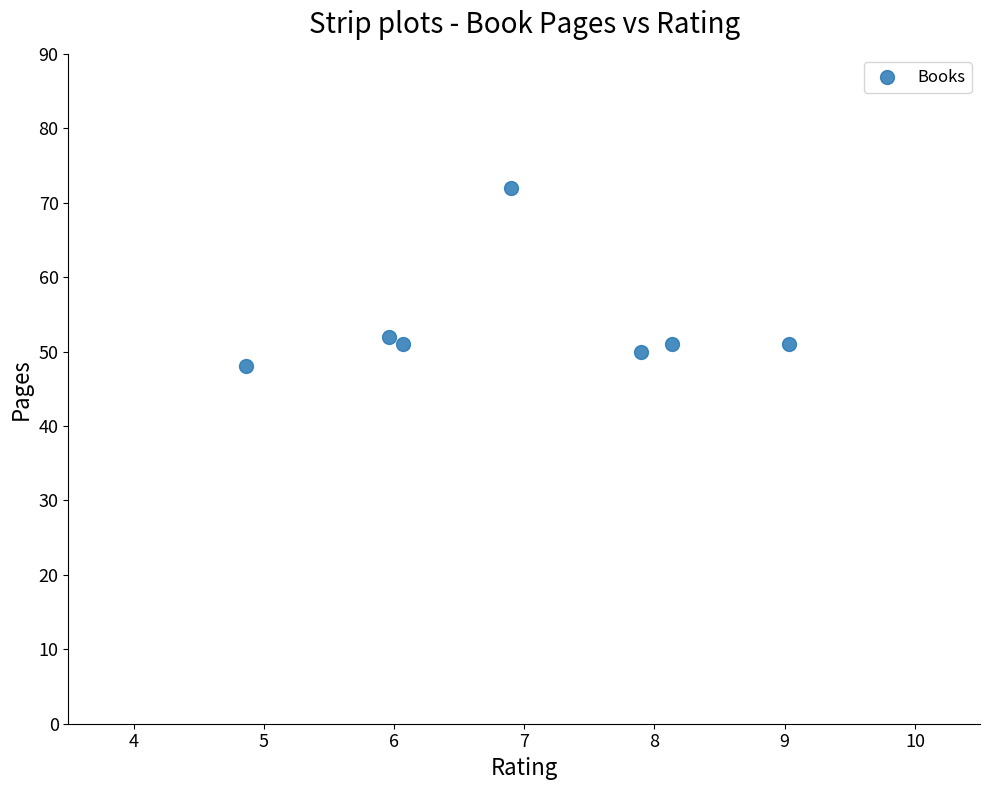

What is the range of Y values (max minus min)?

24